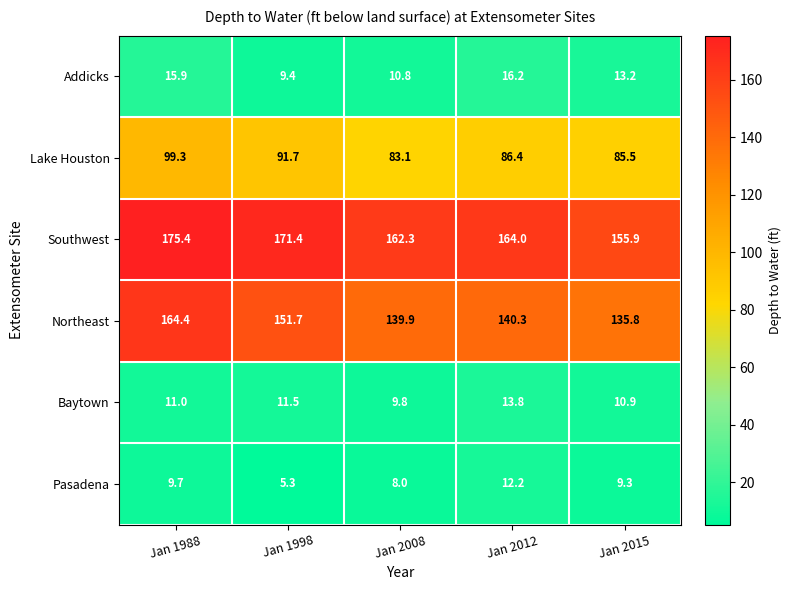

Which series has the widest spread of values?

Northeast